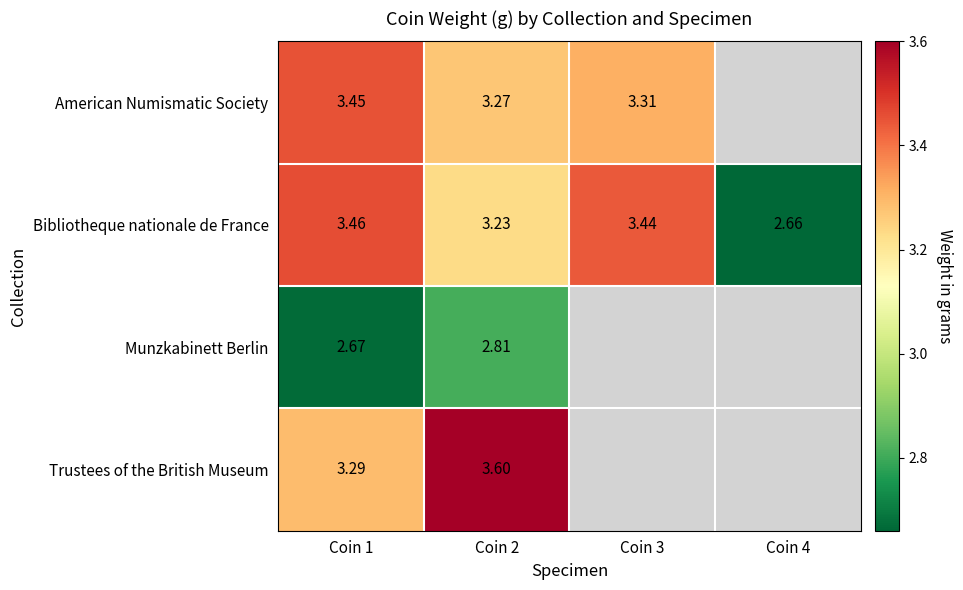

Is the value of Munzkabinett Berlin at Coin 1 greater than the value of Bibliotheque nationale de France at Coin 4?

Yes